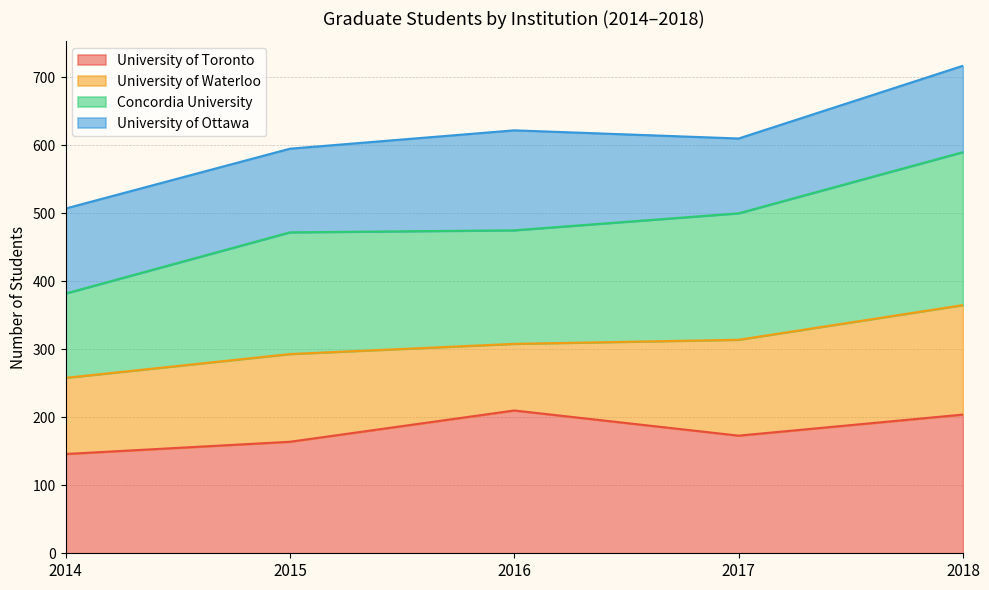

Where is University of Toronto nearest to the value 178?

2017